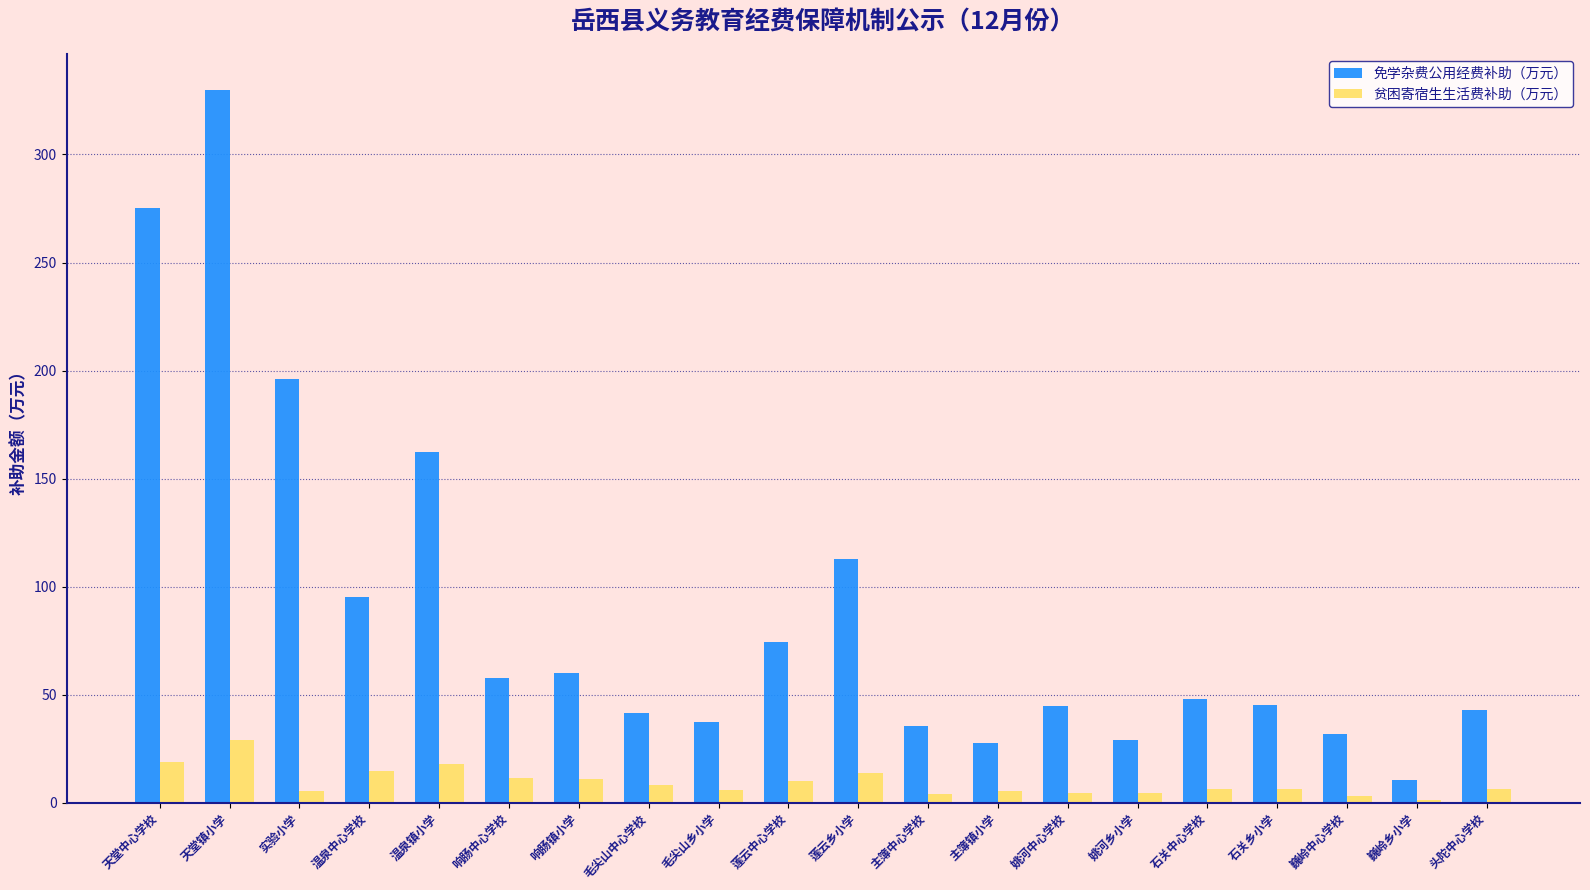

What are all the series names shown in the legend?

免学杂费公用经费补助（万元）, 贫困寄宿生生活费补助（万元）